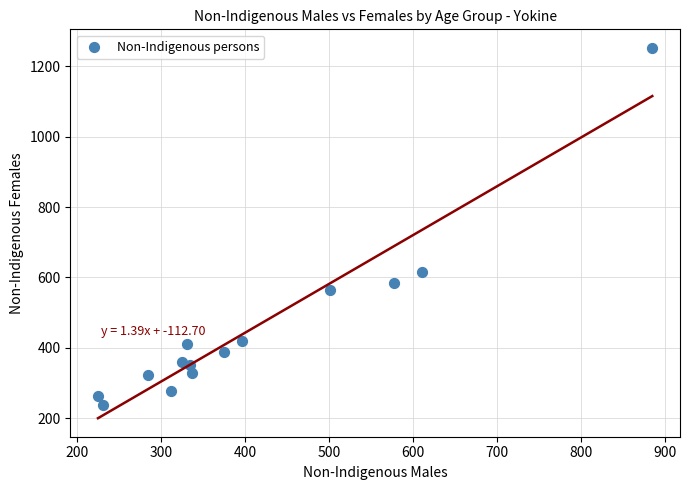

What is the range of X values (max minus min)?

660